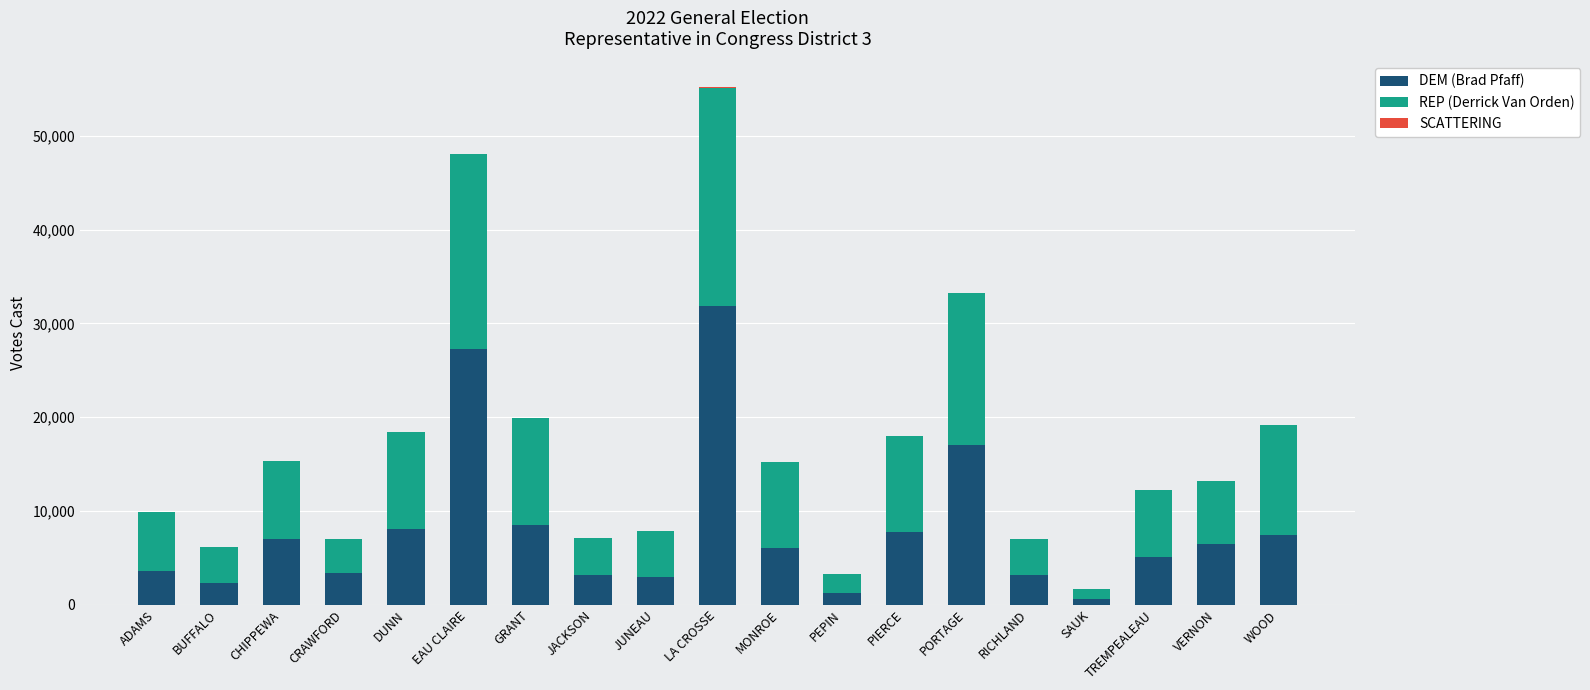

True or false: DEM (Brad Pfaff) has a value of 42296 at LA CROSSE.

False